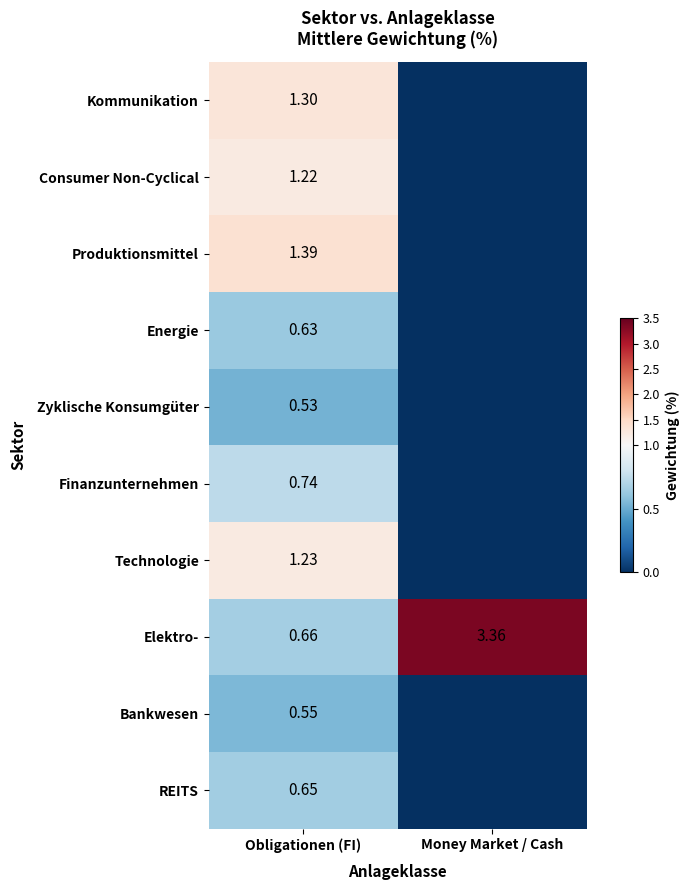

Count the number of data series in this chart.

10